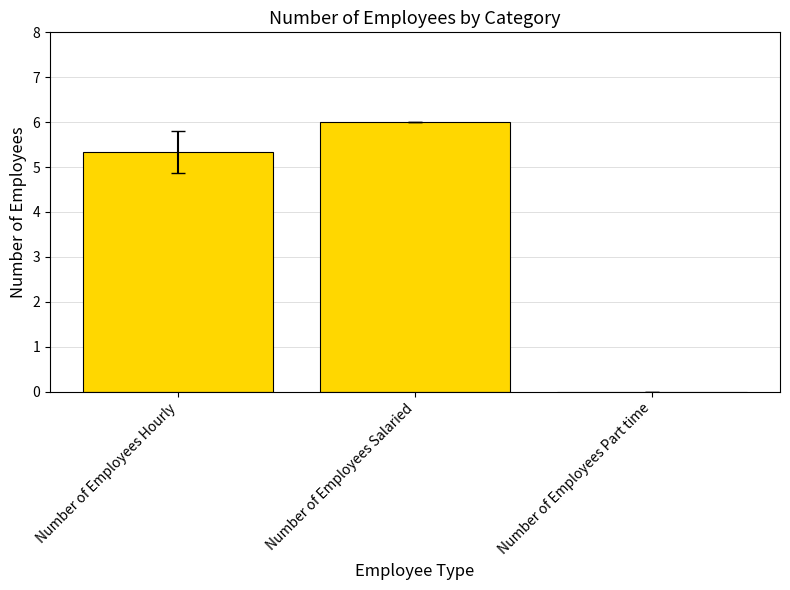

Reading left to right, extract all data points from this chart.

Number of Employees Hourly=5.3	Number of Employees Salaried=6.0	Number of Employees Part time=0.0